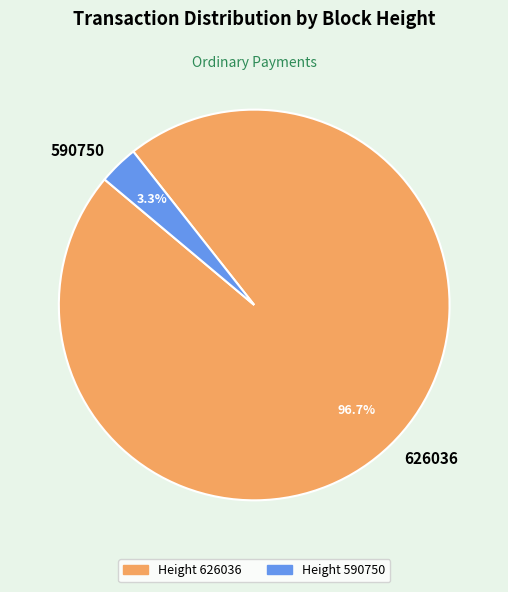

To the nearest percent, what portion does 626036 represent?

97%